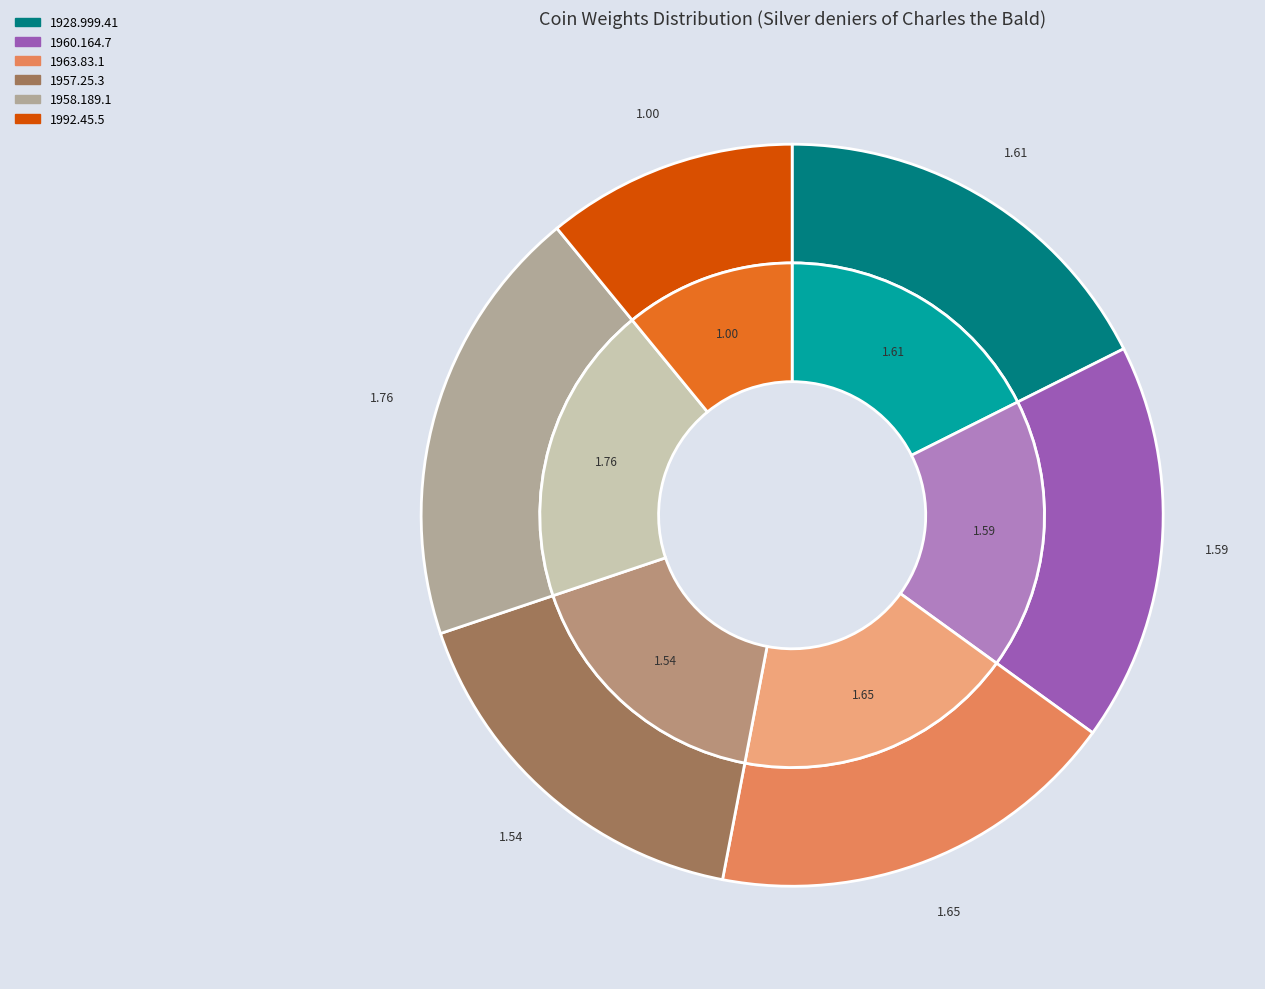

Rank the categories by value from lowest to highest.

1992.45.5, 1957.25.3, 1960.164.7, 1928.999.41, 1963.83.1, 1958.189.1